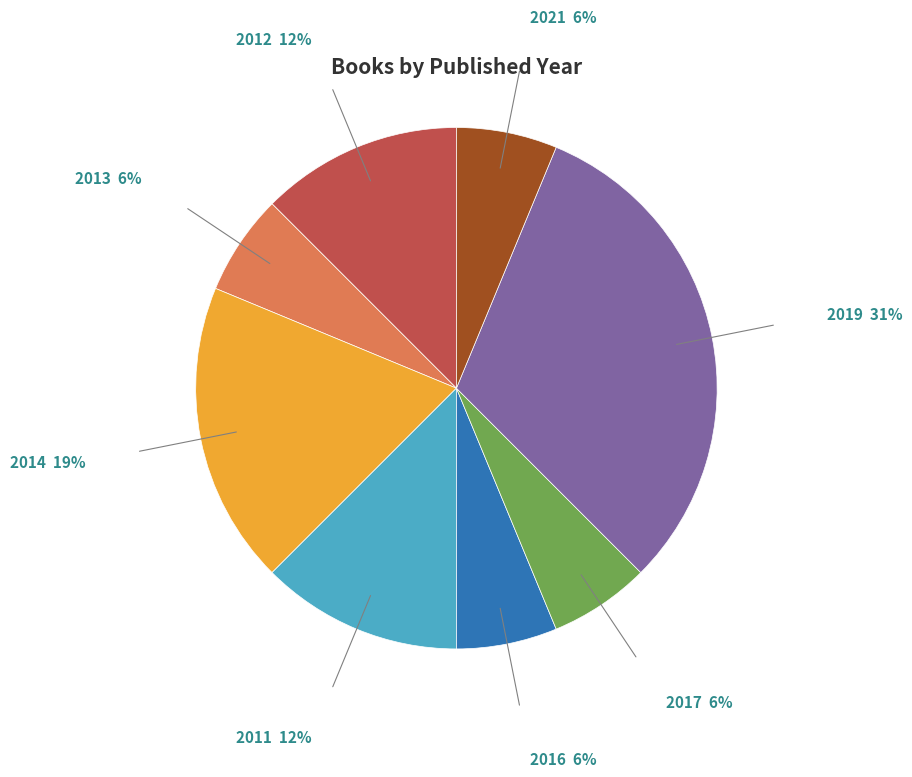

Is 2016 the majority of the pie?

No